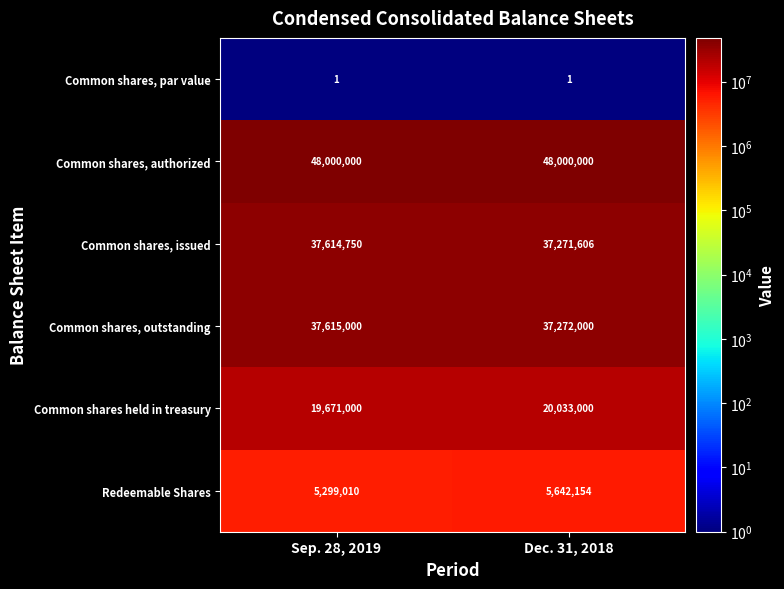

List the series in order of their peak value, lowest first.

Common shares, par value, Redeemable Shares, Common shares held in treasury, Common shares, issued, Common shares, outstanding, Common shares, authorized